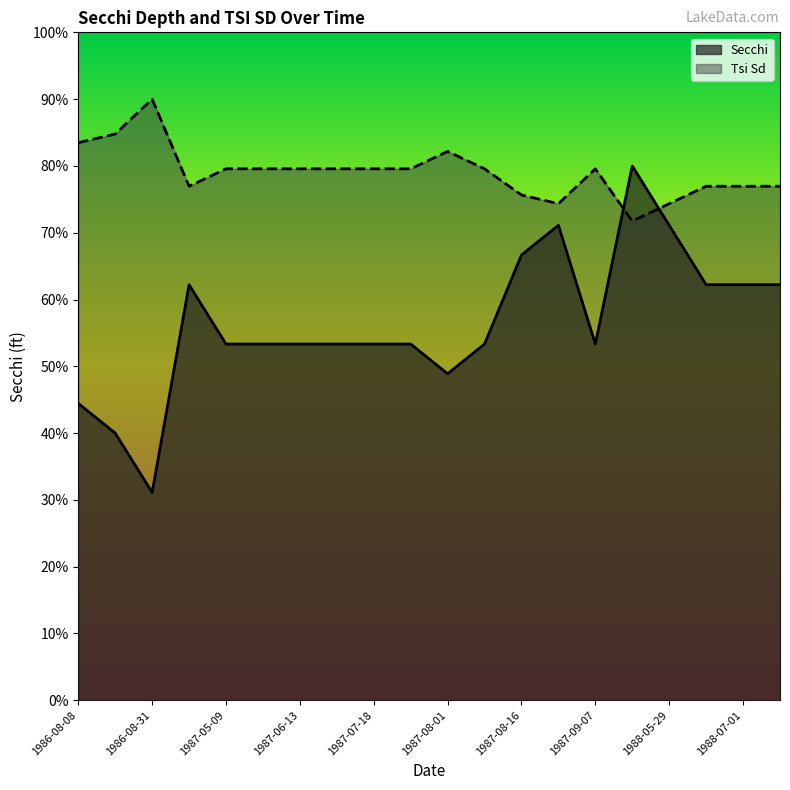

Which category has the highest value in the Tsi Sd series?

1986-08-31